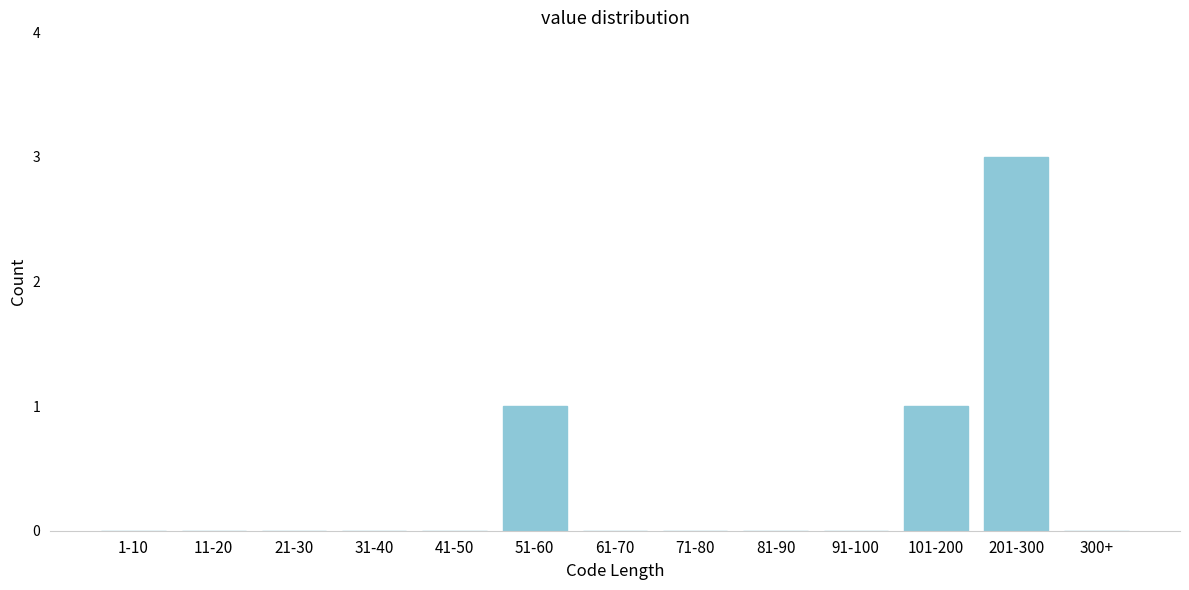

Reading left to right, what are all the values shown in this chart?

1-10=0	11-20=0	21-30=0	31-40=0	41-50=0	51-60=1	61-70=0	71-80=0	81-90=0	91-100=0	101-200=1	201-300=3	300+=0